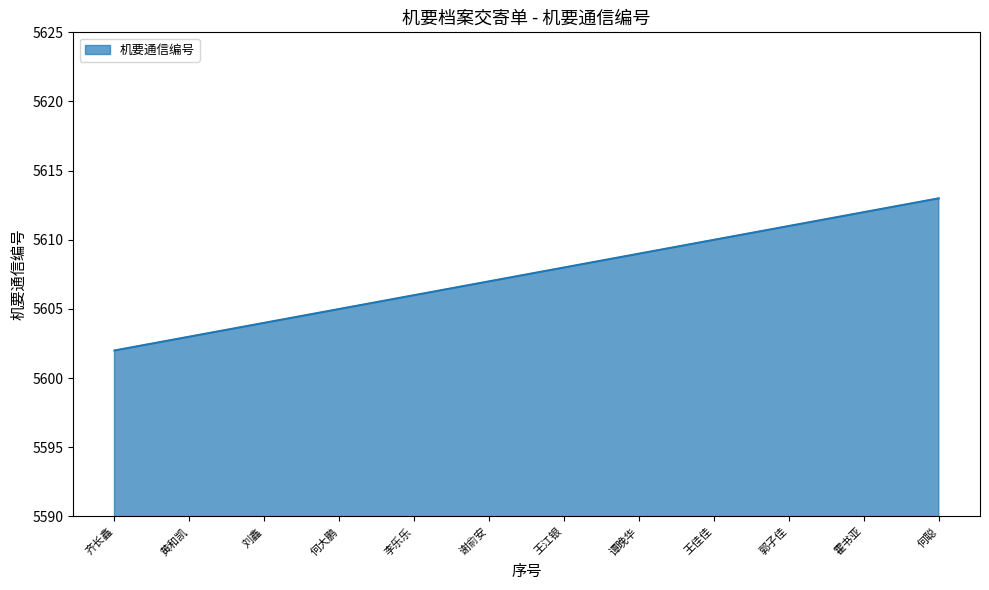

Rank the categories by value from lowest to highest.

齐长鑫, 黄和凯, 刘鑫, 何大鹏, 李乐乐, 谢俞安, 王江银, 谭晚华, 王佳佳, 郭子佳, 霍书亚, 何聪